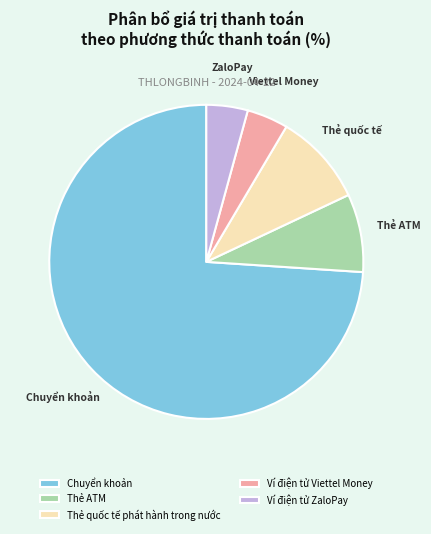

Does any single category account for the majority?

Yes